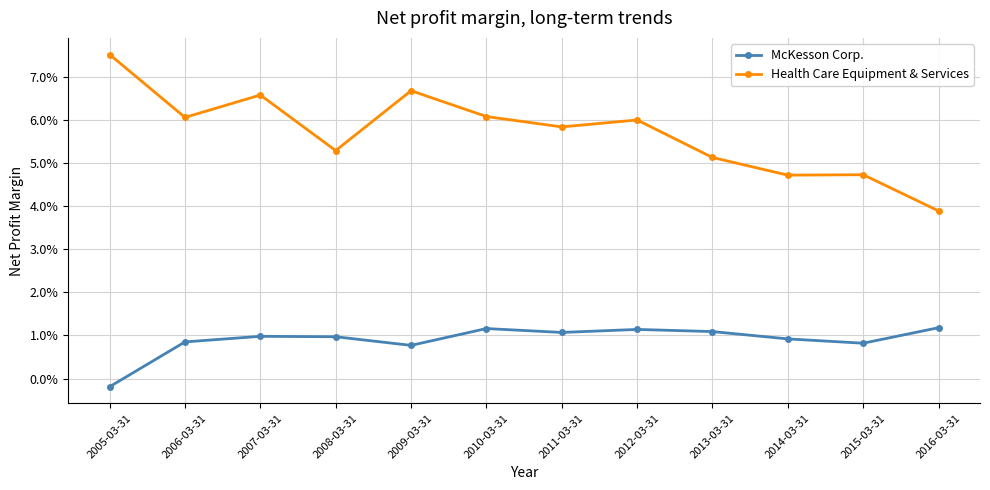

List the series in order of their peak value, highest first.

Health Care Equipment & Services, McKesson Corp.